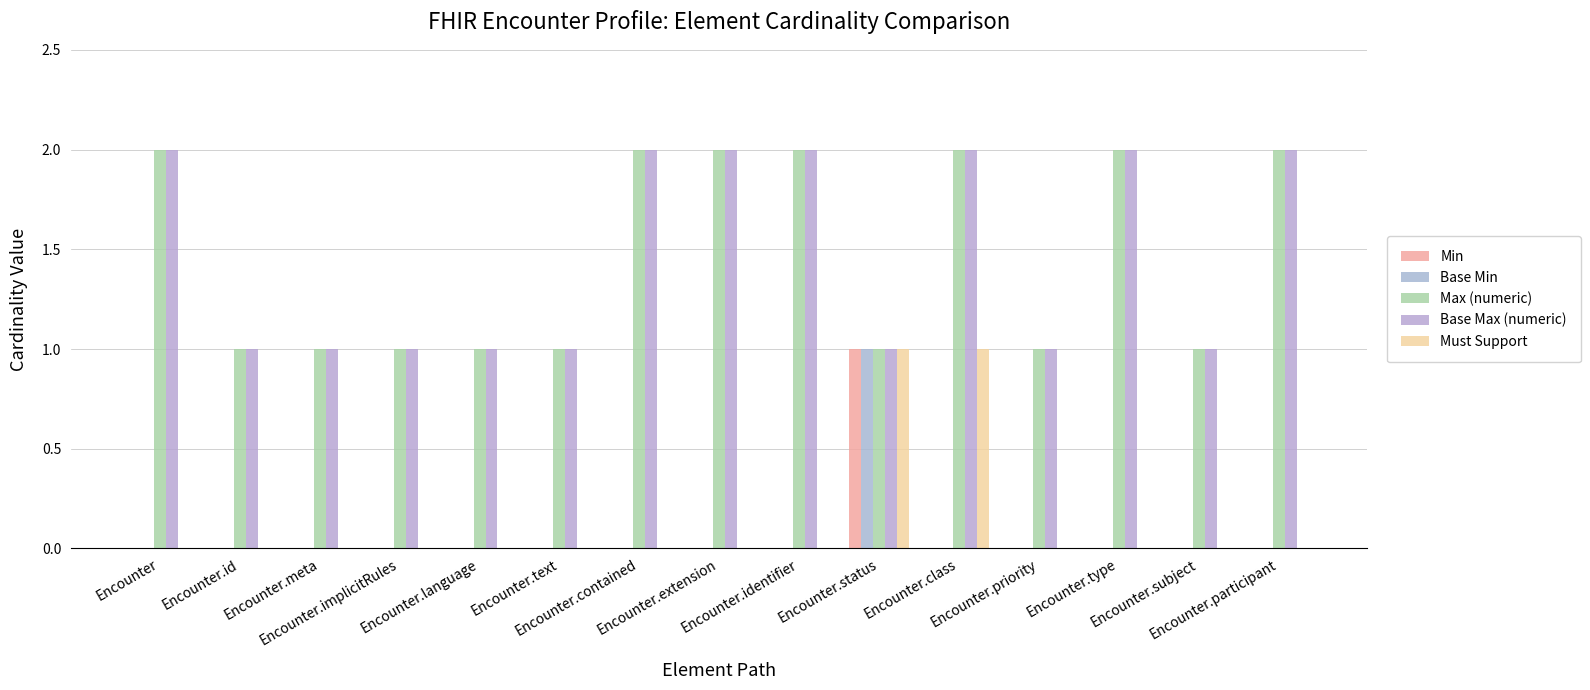

Which category has the lowest value in the Base Min series?

Encounter